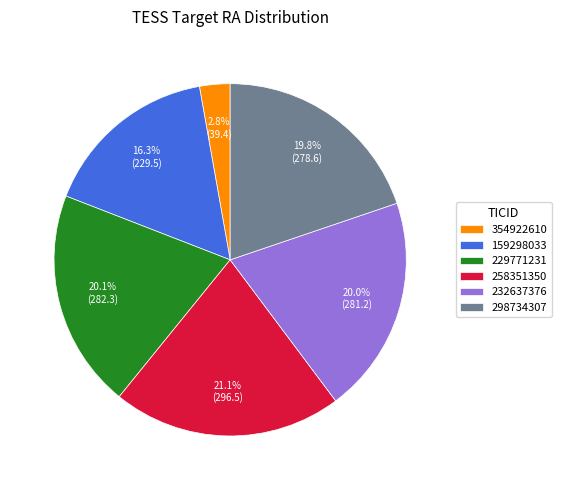

What is the largest slice in the pie chart?

258351350